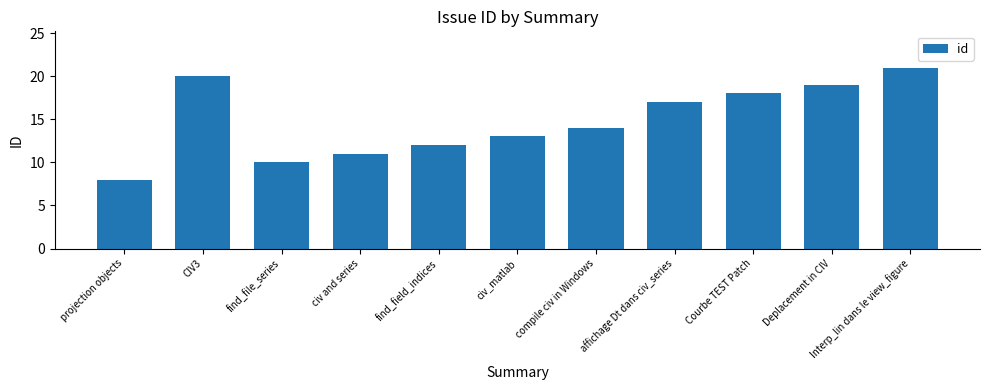

Reading right to left, transcribe all the data shown in this chart.

Interp_lin dans le view_figure=21	Deplacement in CIV=19	Courbe TEST Patch=18	affichage Dt dans civ_series=17	compile civ in Windows=14	civ_matlab=13	find_field_indices=12	civ and series=11	find_file_series=10	CIV3=20	projection objects=8